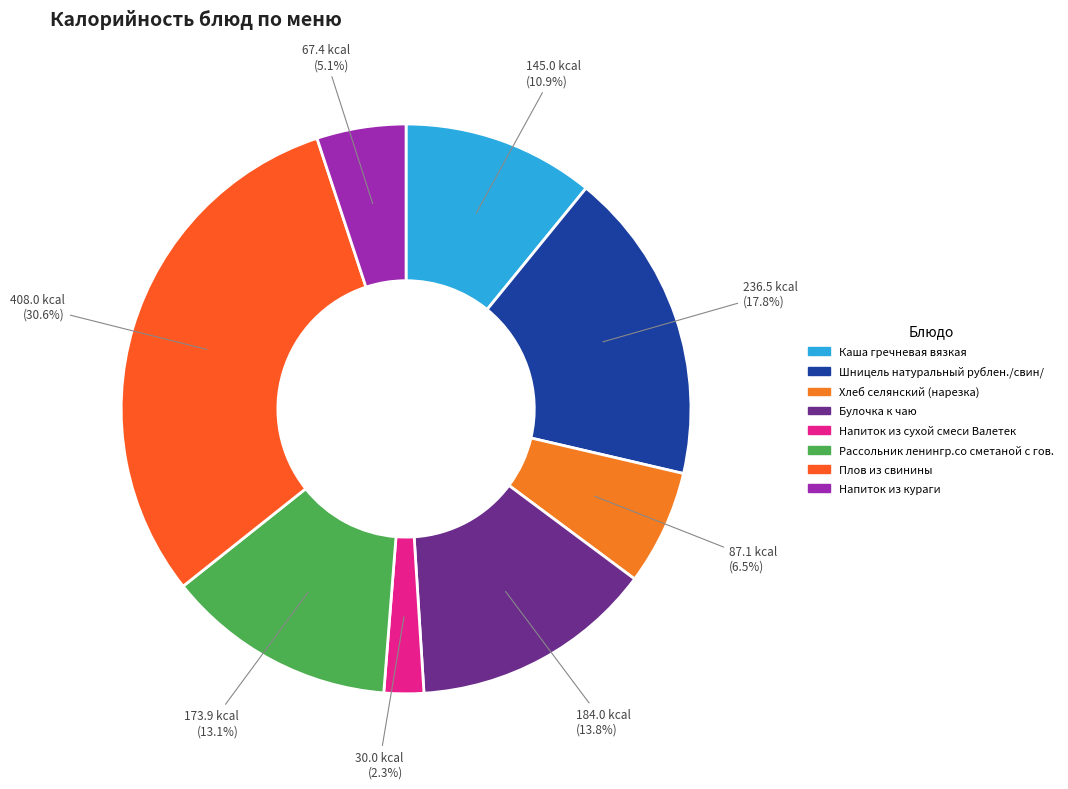

Which has a higher value, Напиток из сухой смеси Валетек or Булочка к чаю?

Булочка к чаю